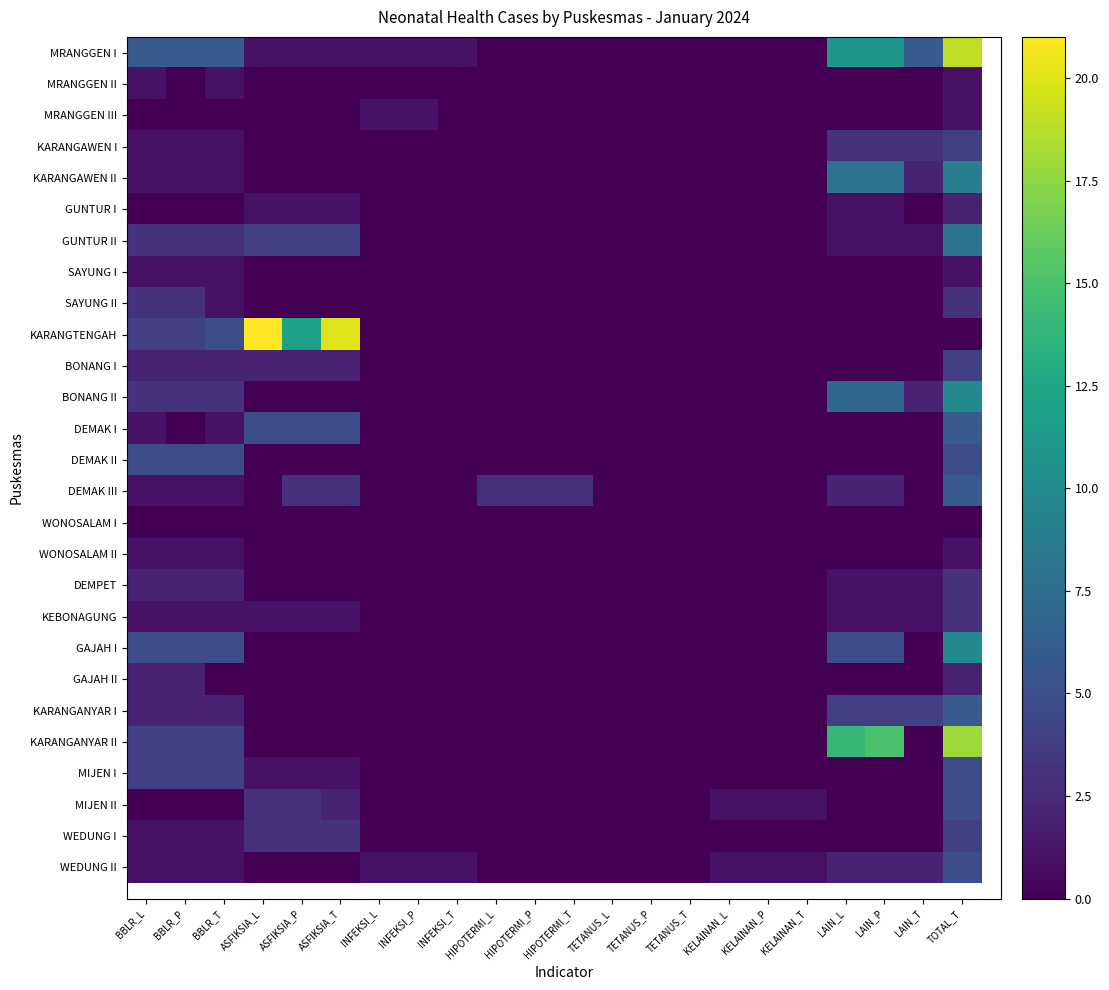

Count the number of categories in the chart.

22